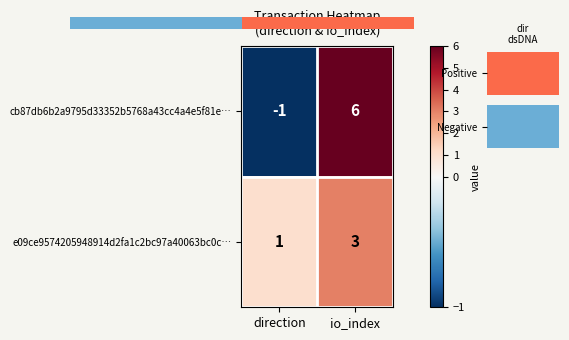

What is the sum of the e09ce9574205948914d2fa1c2bc97a40063bc0c… values at io_index and direction?

4